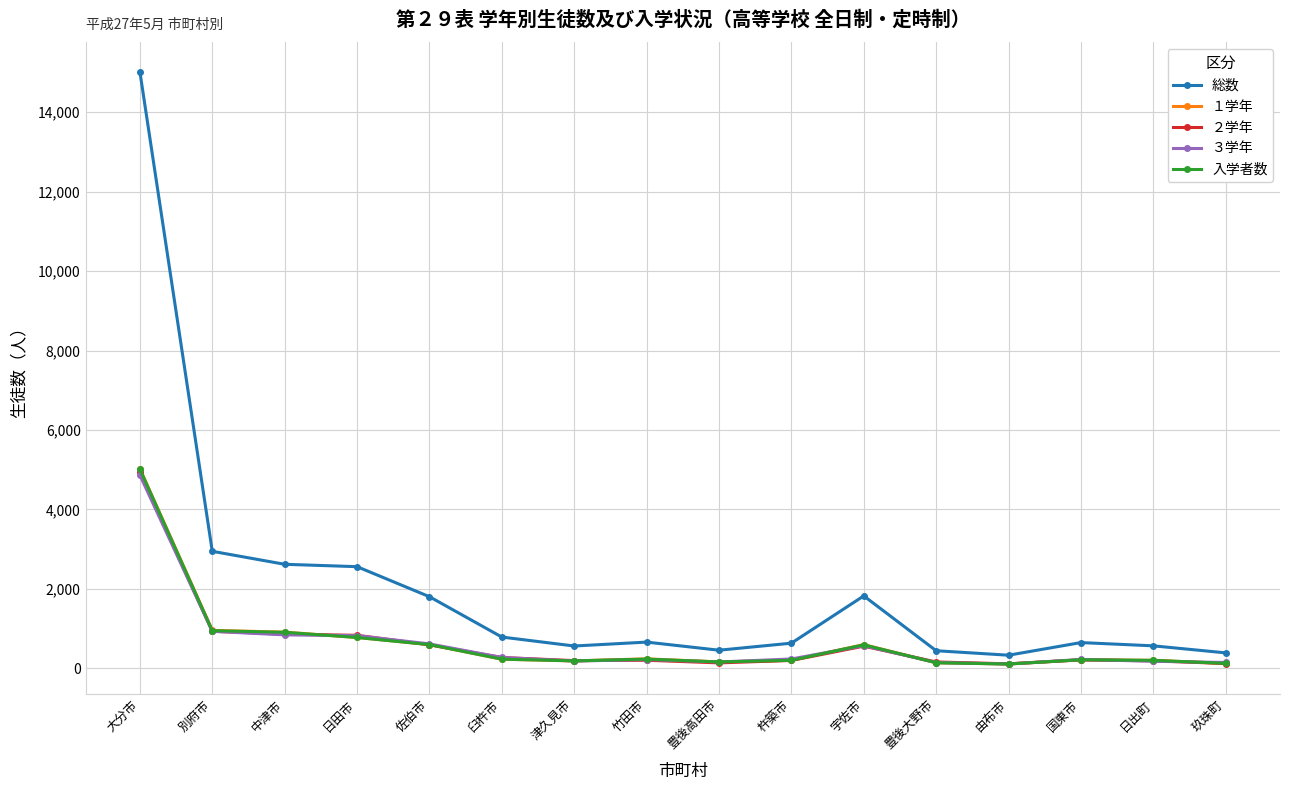

The value of １学年 at 由布市 is 108. True or false?

True